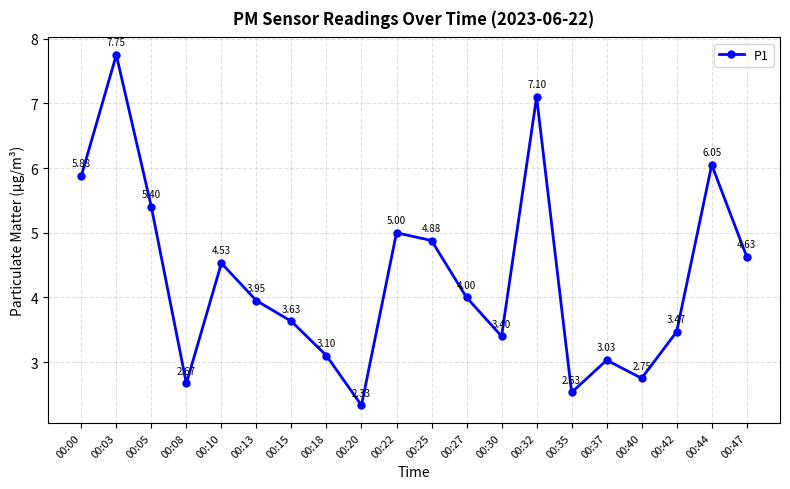

What is the difference between the maximum and minimum values?

5.4